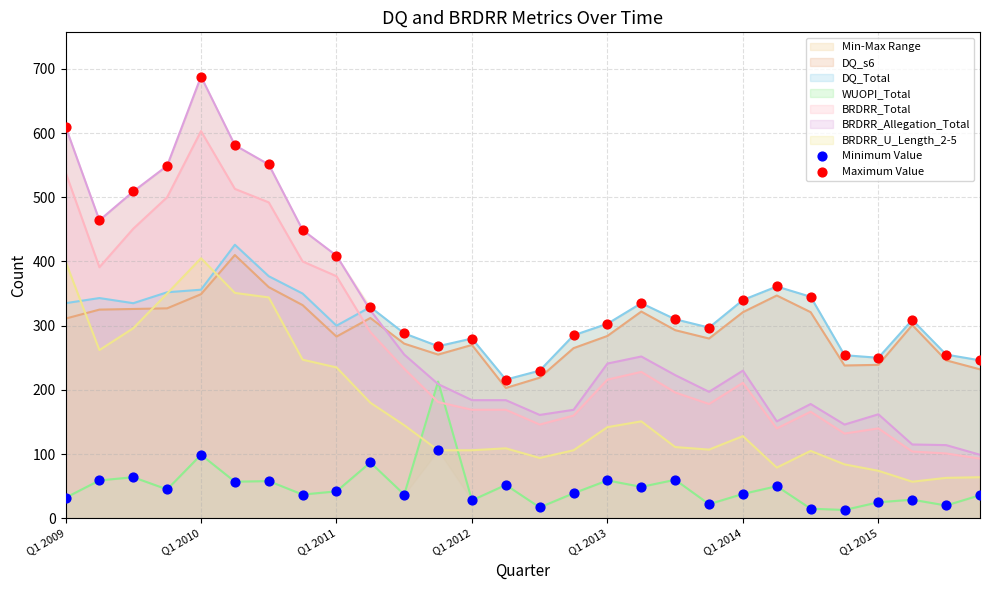

Which series contains the lowest Y value?

Minimum Value